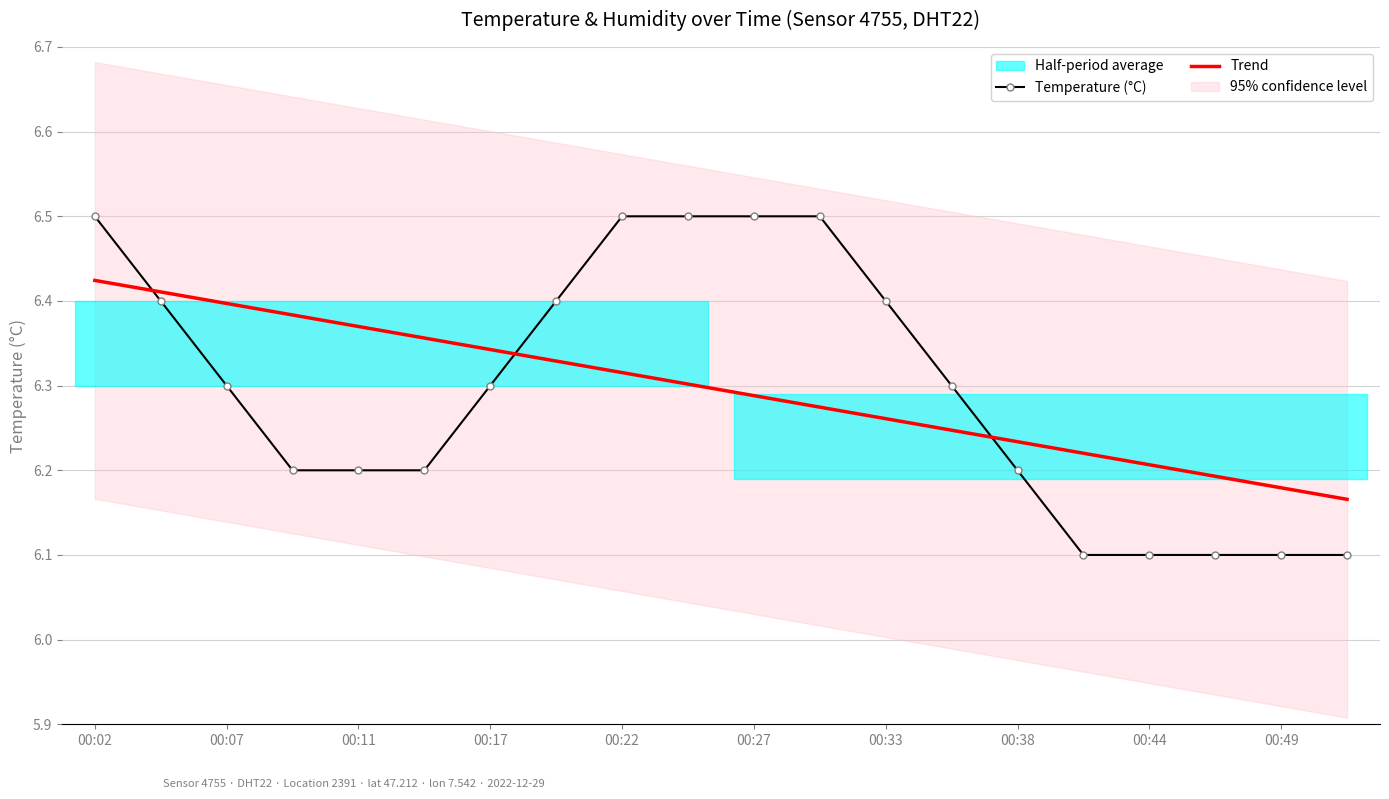

True or false: Temperature (°C) and Trend intersect in this chart.

True